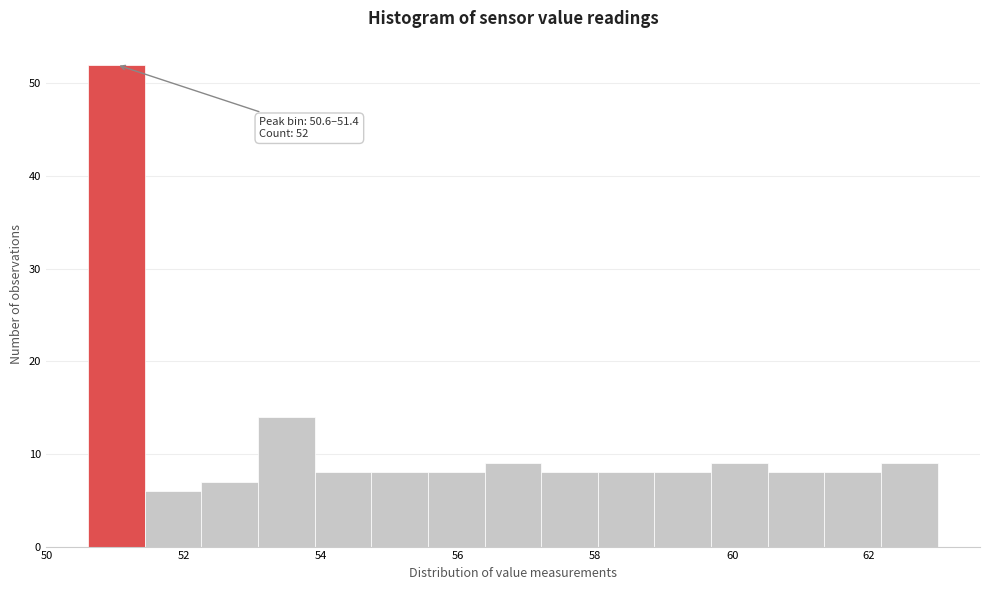

Which range on the x-axis has the tallest bar?

50.6 to 51.4